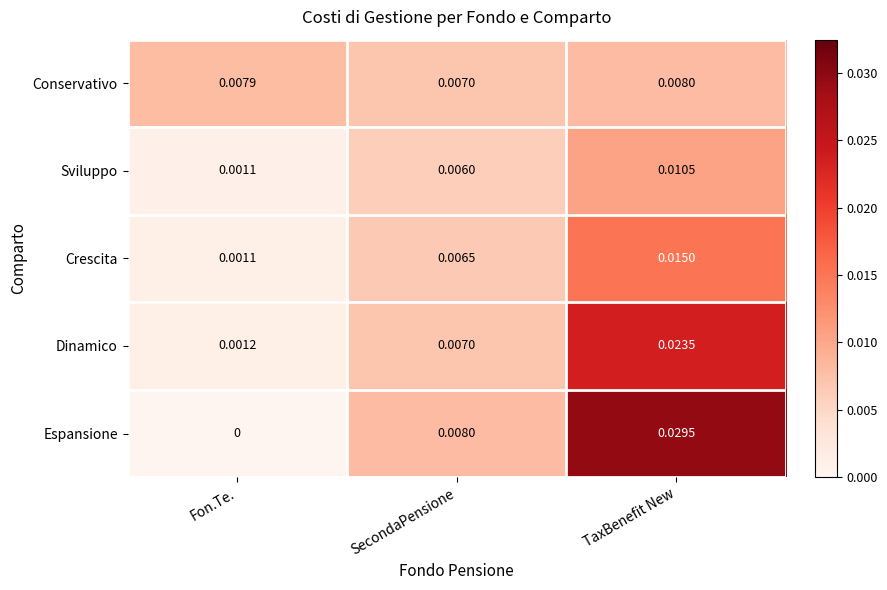

Which category has the highest value across all series?

TaxBenefit New